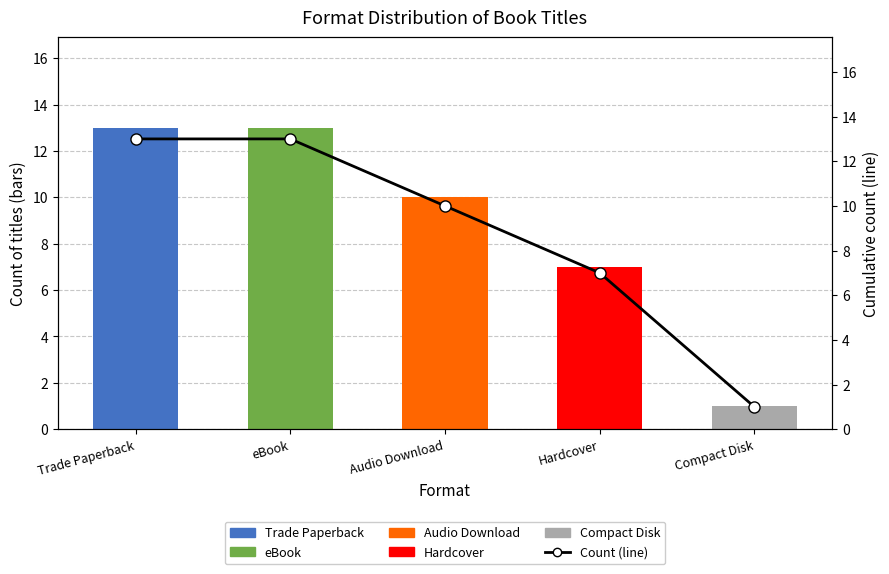

How many data points are above 10?

2